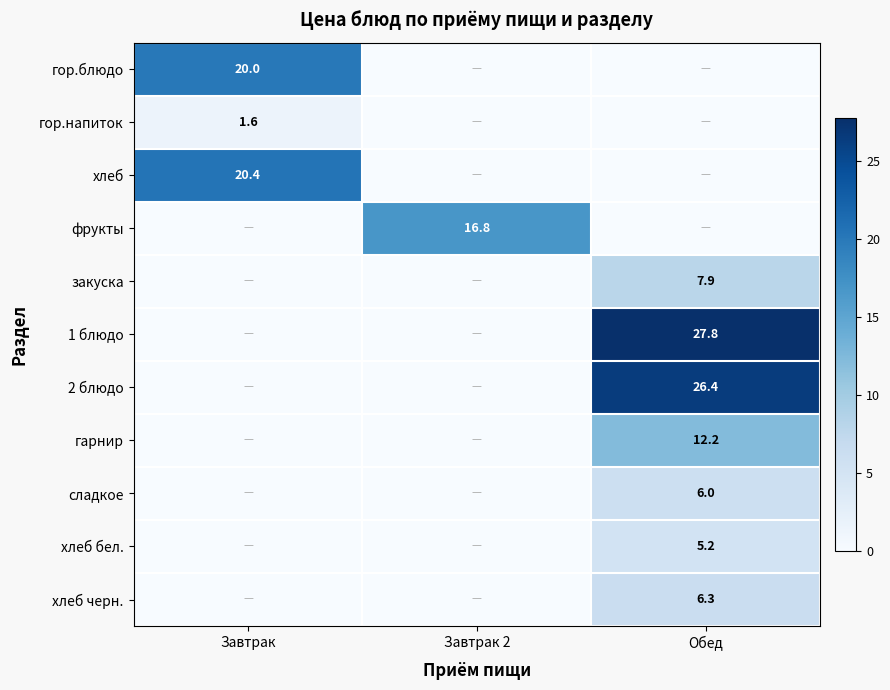

The value of 1 блюдо at Обед is 27.8. True or false?

True